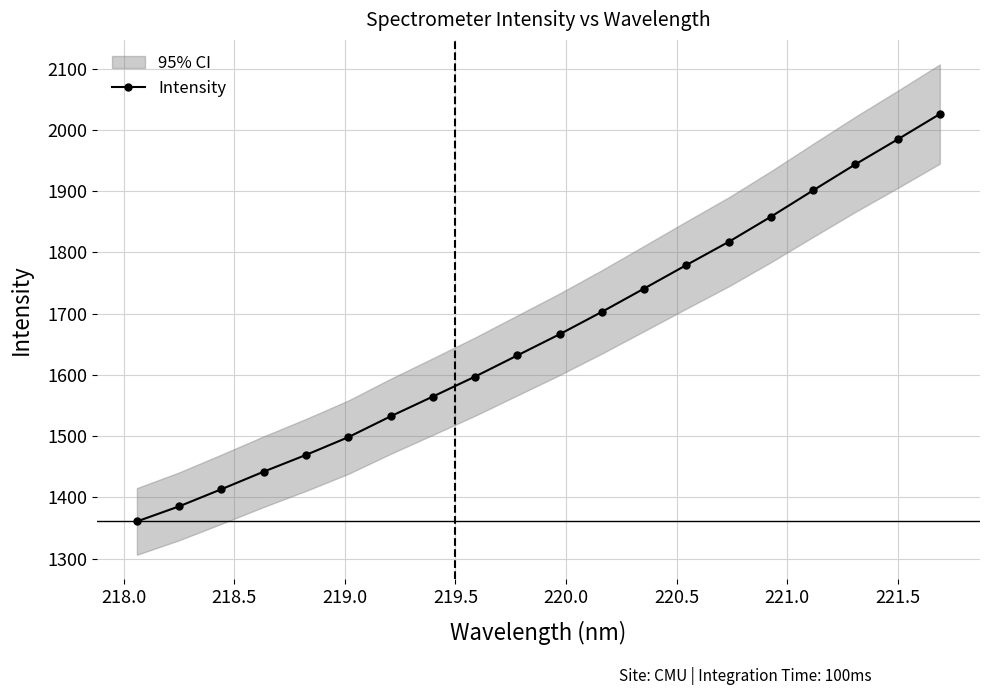

True or false: Intensity has more than 2 interior local peaks.

False